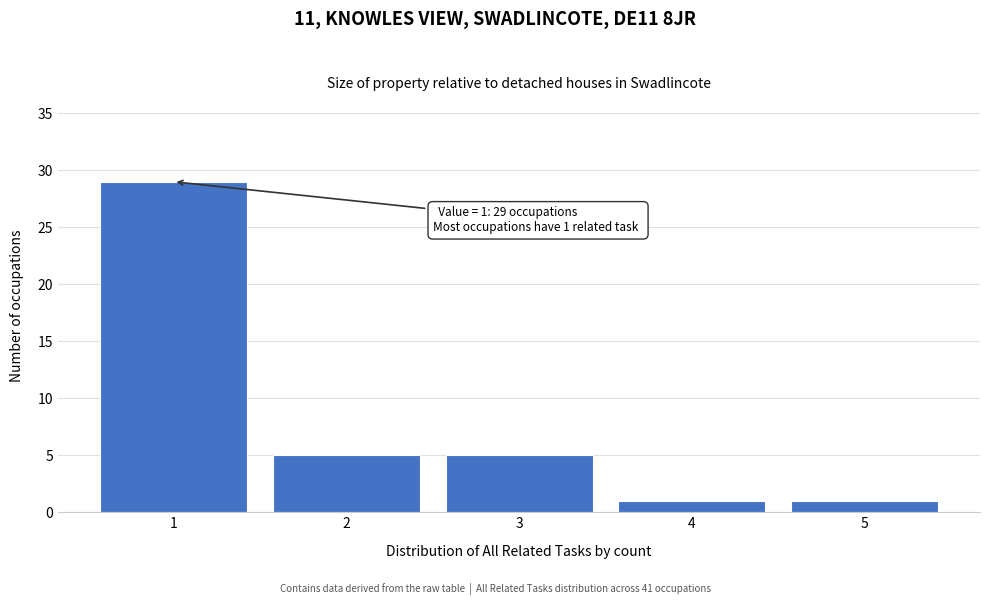

Reading right to left, extract all data points from this chart.

1	1	5	5	29